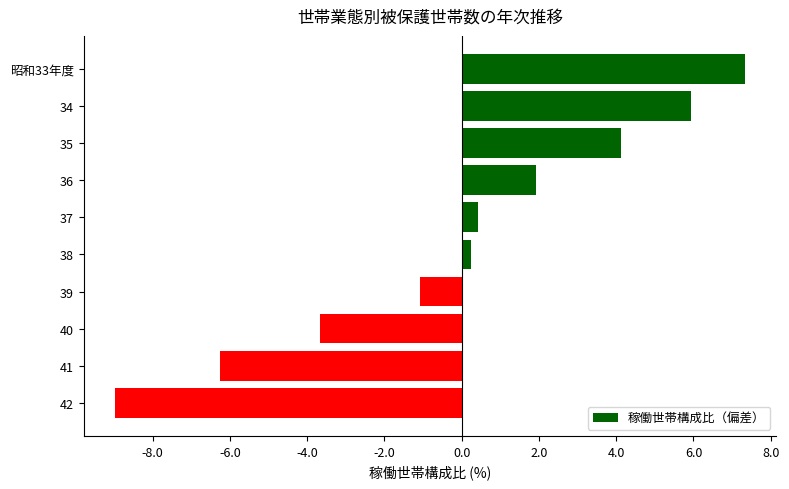

Rank the categories by value from lowest to highest.

42, 41, 40, 39, 38, 37, 36, 35, 34, 昭和33年度